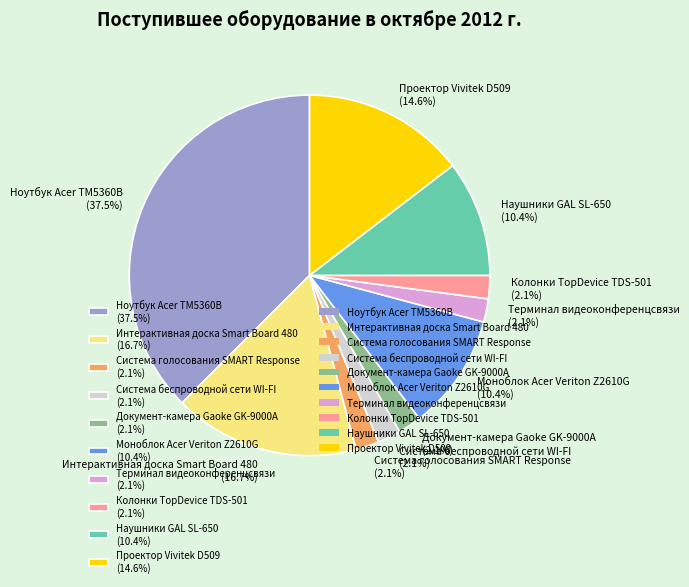

Count the number of slices in the pie.

10